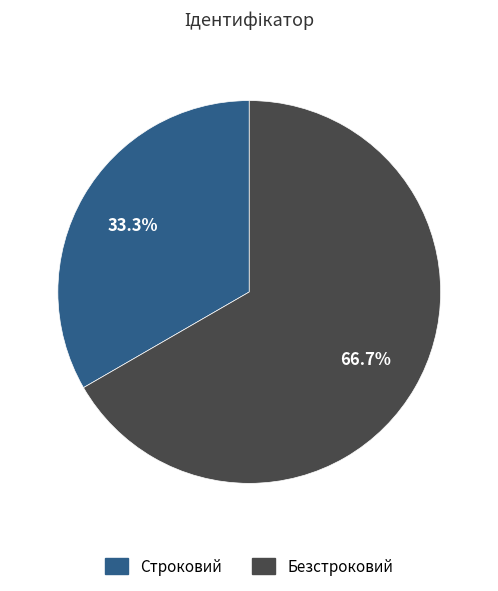

Which slice is the smallest?

Строковий